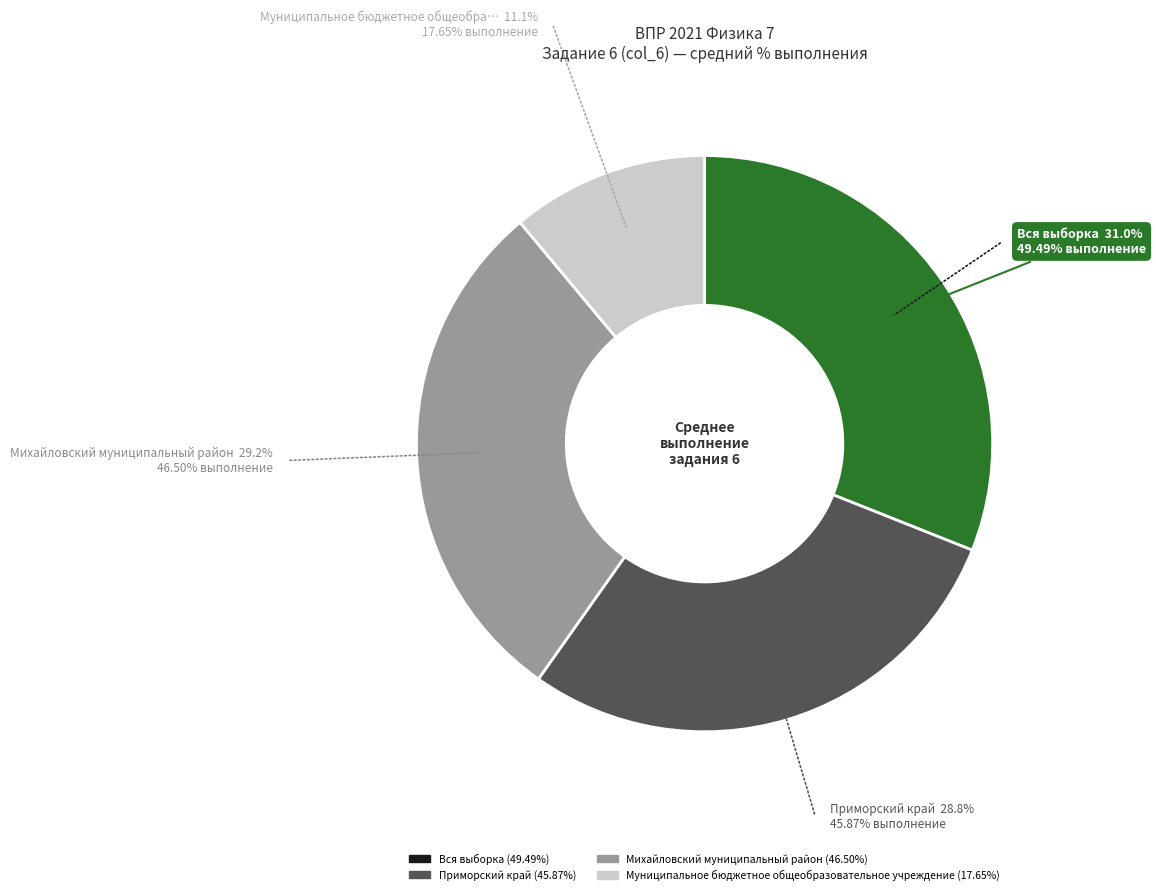

Is the sum of Муниципальное бюджетное общеобразовательное учреждение and Вся выборка greater than half?

No